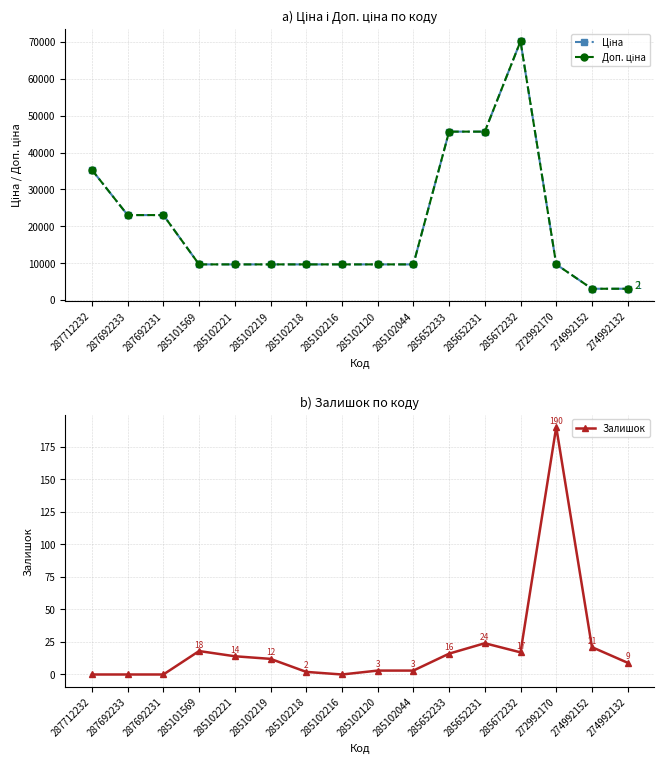

Reading left to right, transcribe all the data shown in this chart.

Ціна: 287712232=35295.1	287692233=23040.4	287692231=23040.4	285101569=9664.7	285102221=9664.7	285102219=9664.7	285102218=9664.7	285102216=9664.7	285102120=9664.7	285102044=9664.7	285652233=45672.6	285652231=45672.6	285672232=70181.6	272992170=9664.7	274992152=3059.7	274992132=3059.7
Доп. ціна: 287712232=35295.1	287692233=23040.4	287692231=23040.4	285101569=9664.7	285102221=9664.7	285102219=9664.7	285102218=9664.7	285102216=9664.7	285102120=9664.7	285102044=9664.7	285652233=45672.6	285652231=45672.6	285672232=70181.6	272992170=9664.7	274992152=3060.0	274992132=3060.0
Залишок: 287712232=0.0	287692233=0.0	287692231=0.0	285101569=18.0	285102221=14.0	285102219=12.0	285102218=2.0	285102216=0.0	285102120=3.0	285102044=3.0	285652233=16.0	285652231=24.0	285672232=17.0	272992170=190.0	274992152=21.0	274992132=9.0